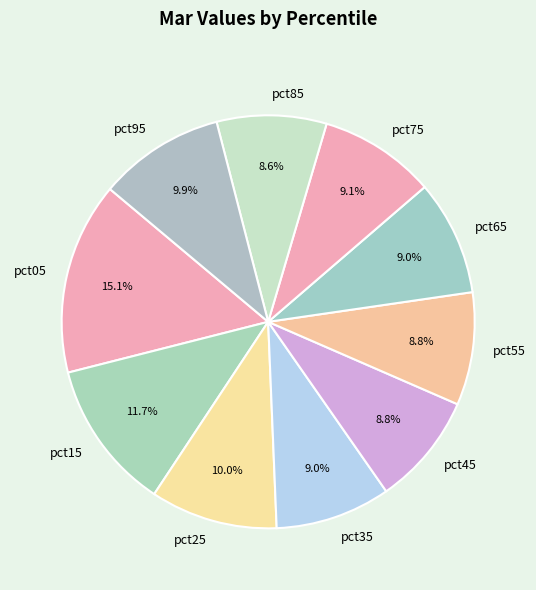

Which category has the biggest portion of the pie?

pct05